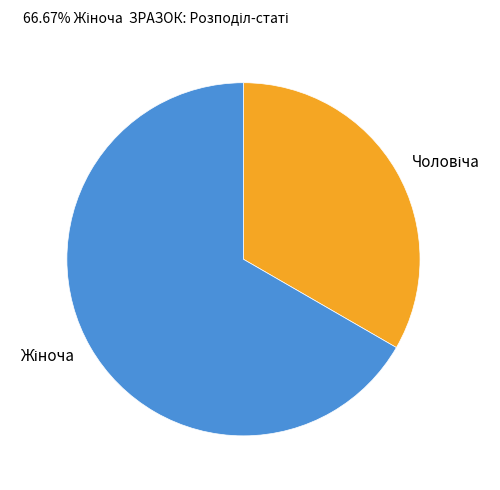

Does any single category account for the majority?

Yes